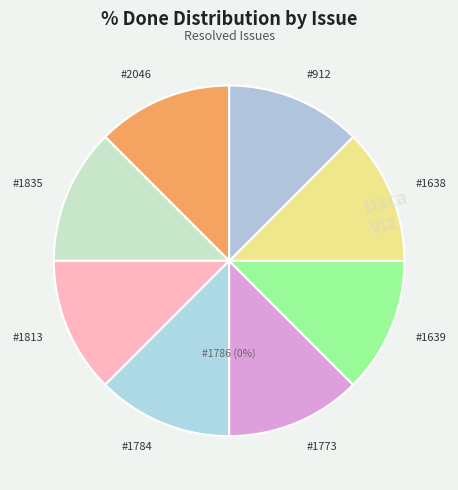

What percentage is the #1813 slice, to the nearest percent?

12%